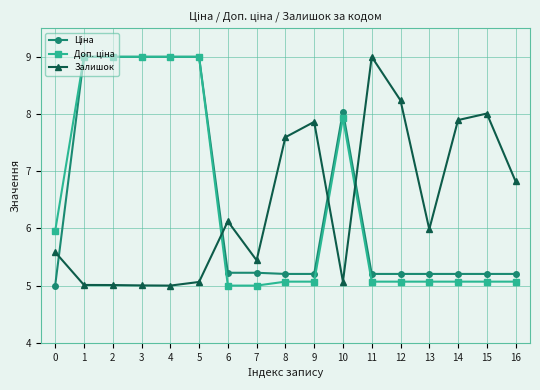

What is the total value across all series at 4?

23.0